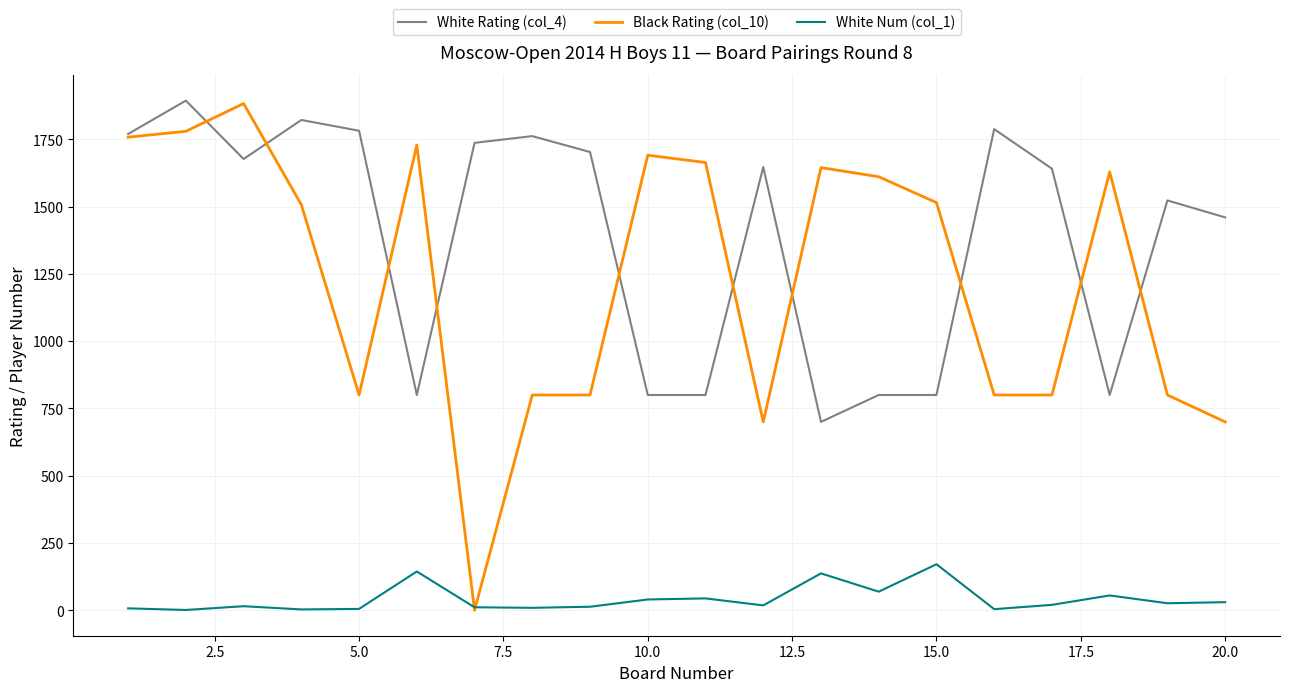

Which series has the largest total across all categories?

White Rating (col_4)